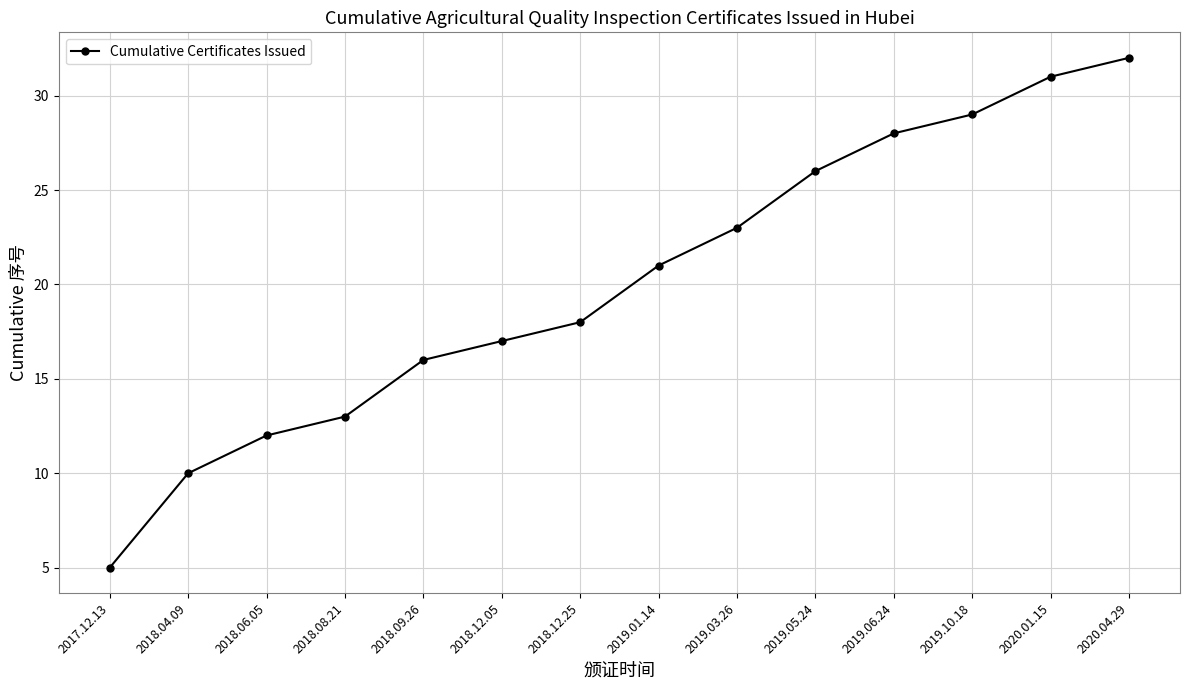

How many data points are less than 21?

7